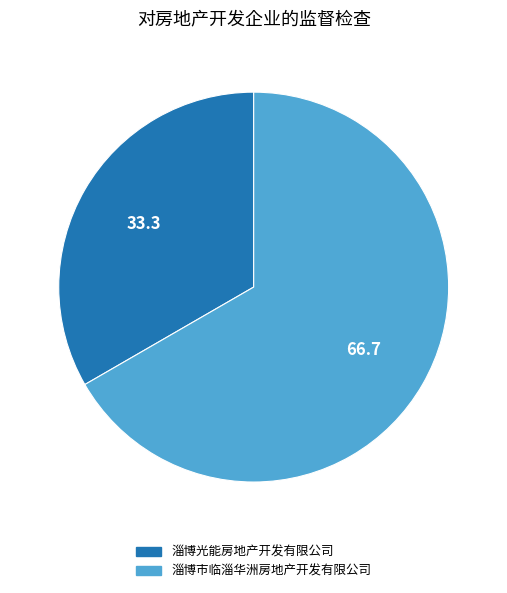

Which slice is the smallest?

淄博光能房地产开发有限公司